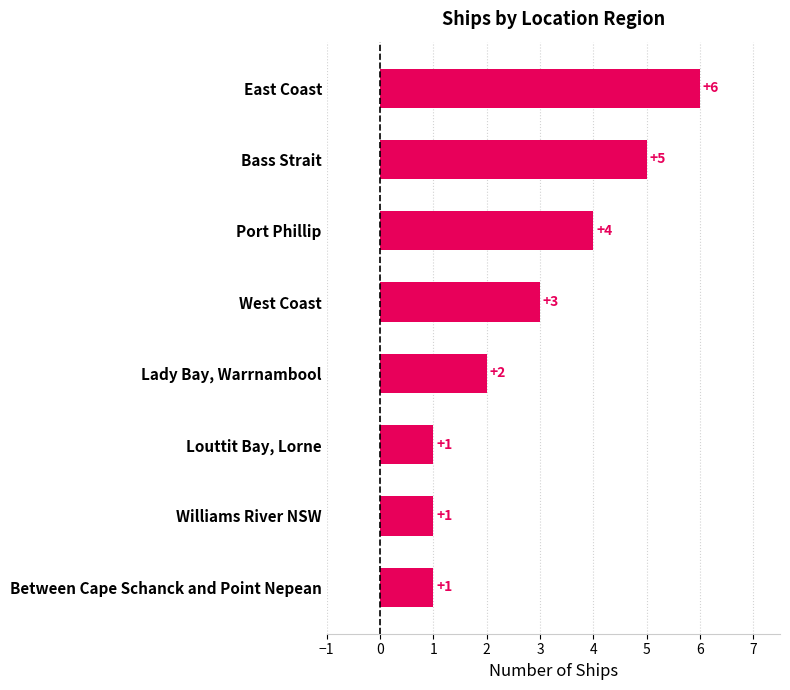

True or false: the data shows 3 at West Coast.

True